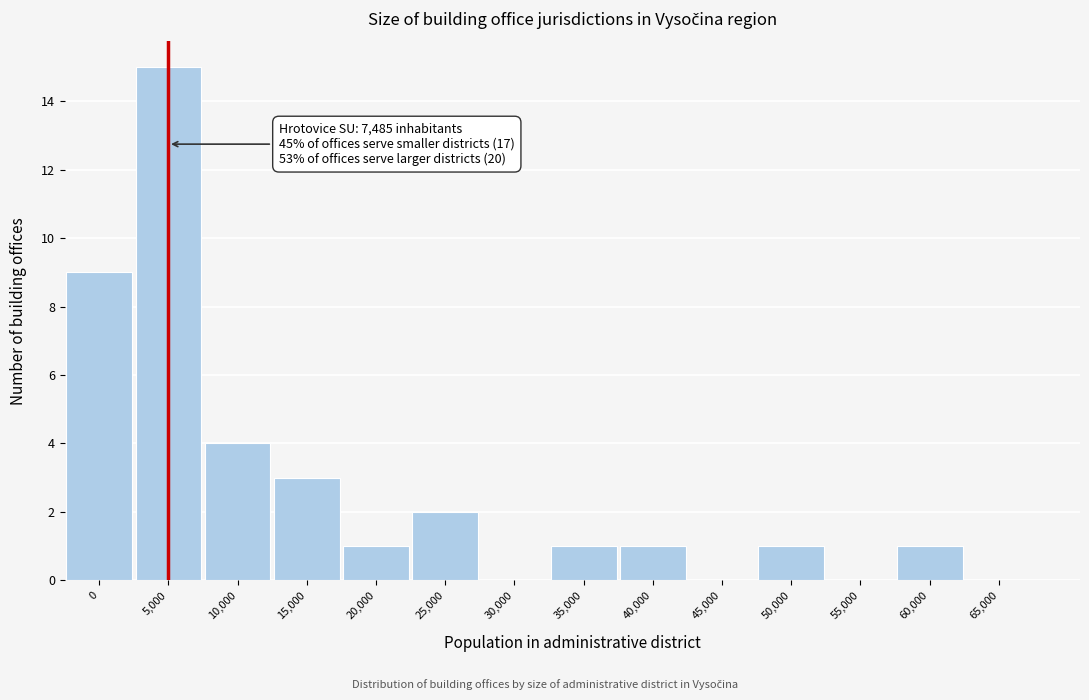

Reading left to right, extract all data points from this chart.

0=9	5,000=15	10,000=4	15,000=3	20,000=1	25,000=2	30,000=0	35,000=1	40,000=1	45,000=0	50,000=1	55,000=0	60,000=1	65,000=0